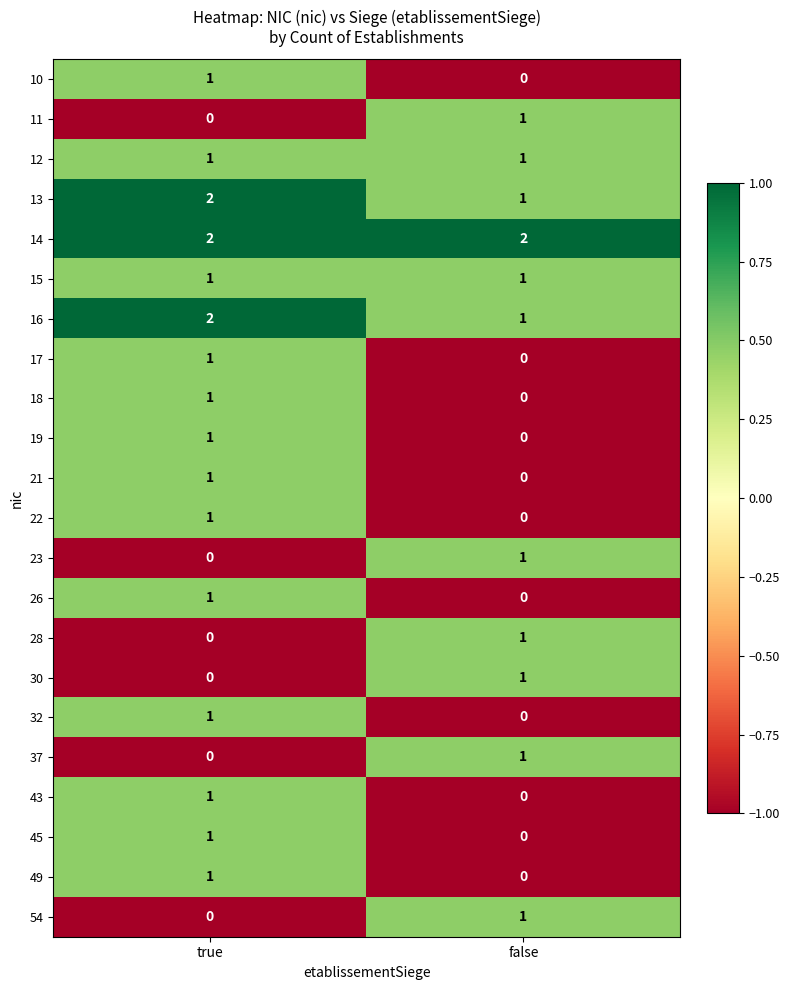

The value of 17 at true is 1. True or false?

True